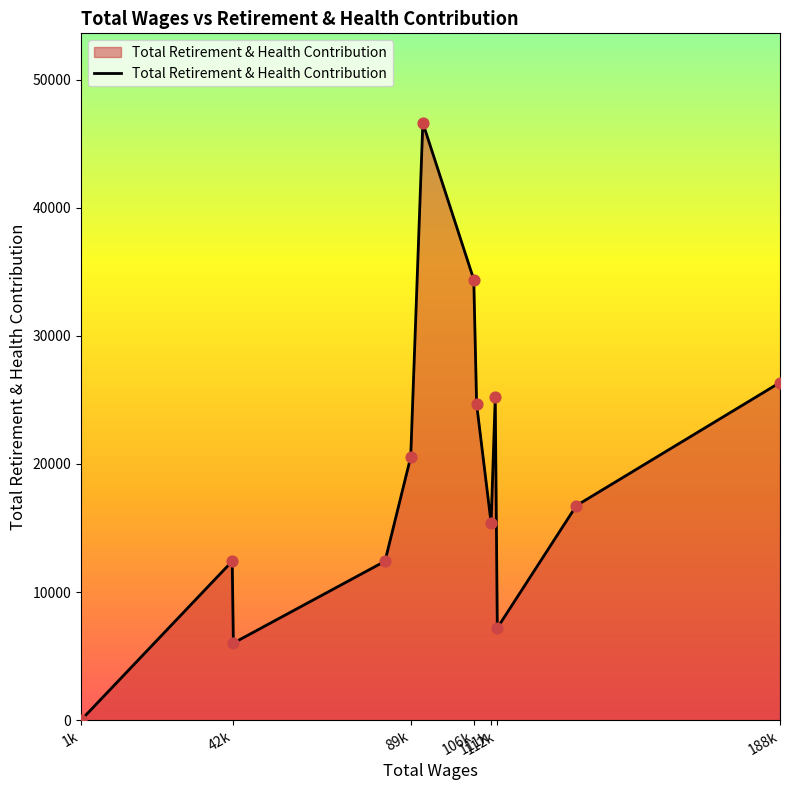

What is the difference between the maximum and minimum values?

46614